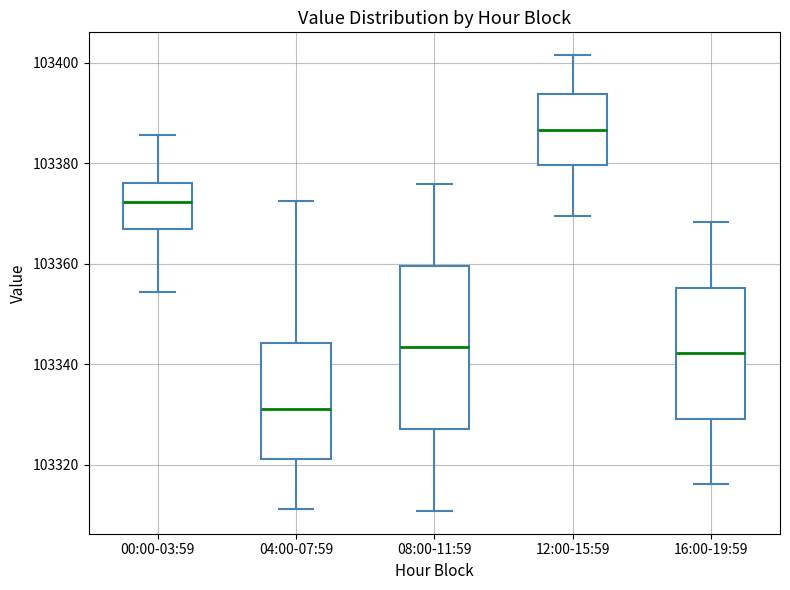

Reading left to right, transcribe this box plot: for each box, give where its median line is, the range the box spans, and where its two whiskers end, as read against the y-axis. The values are not printed on the chart, so give them approximately, as read against the axis.

00:00-03:59: median 103372, box 103368 to 103376, whiskers 103354 to 103386
04:00-07:59: median 103332, box 103322 to 103344, whiskers 103312 to 103372
08:00-11:59: median 103344, box 103328 to 103360, whiskers 103310 to 103376
12:00-15:59: median 103386, box 103380 to 103394, whiskers 103370 to 103402
16:00-19:59: median 103342, box 103330 to 103356, whiskers 103316 to 103368